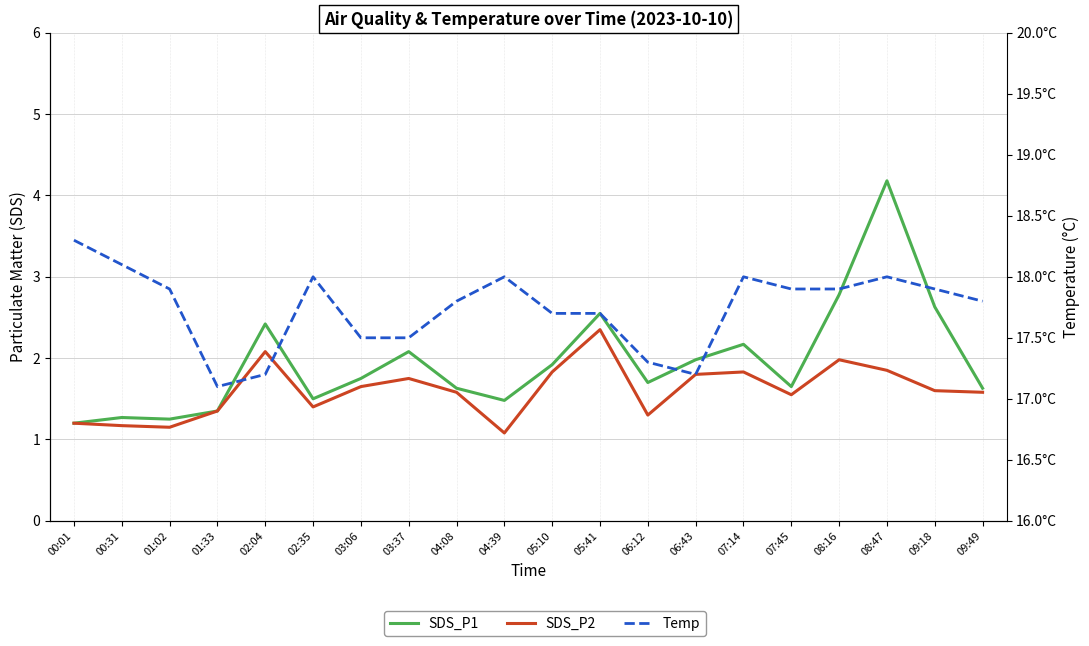

What is the lowest value of the Temp series?

17.1